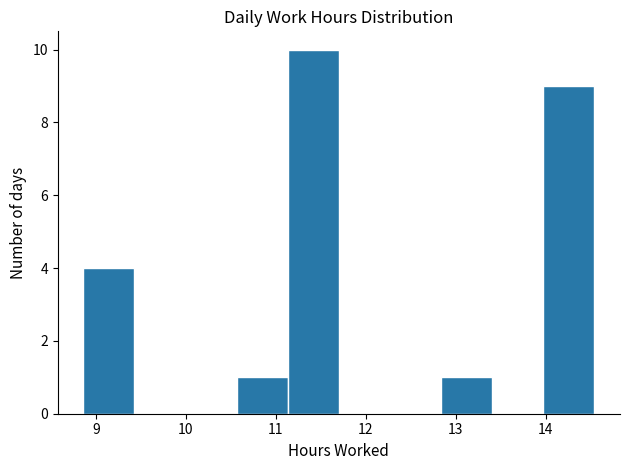

Over which range of the x-axis is the bar tallest?

11.1 to 11.7